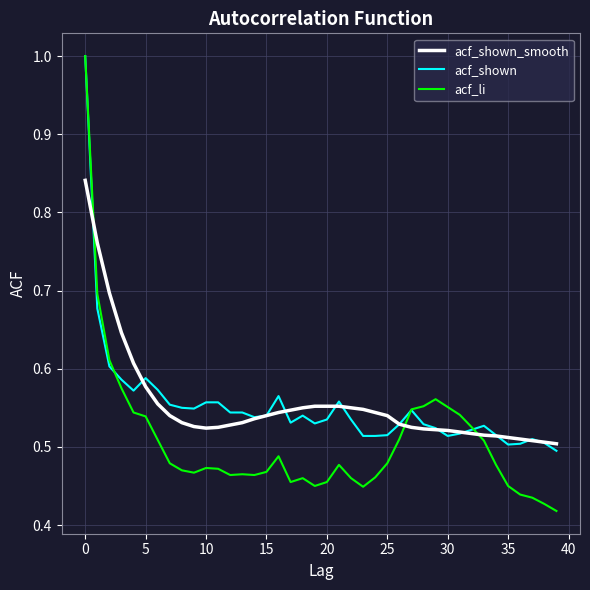

How many acf_shown values are between 0 and 1?

40